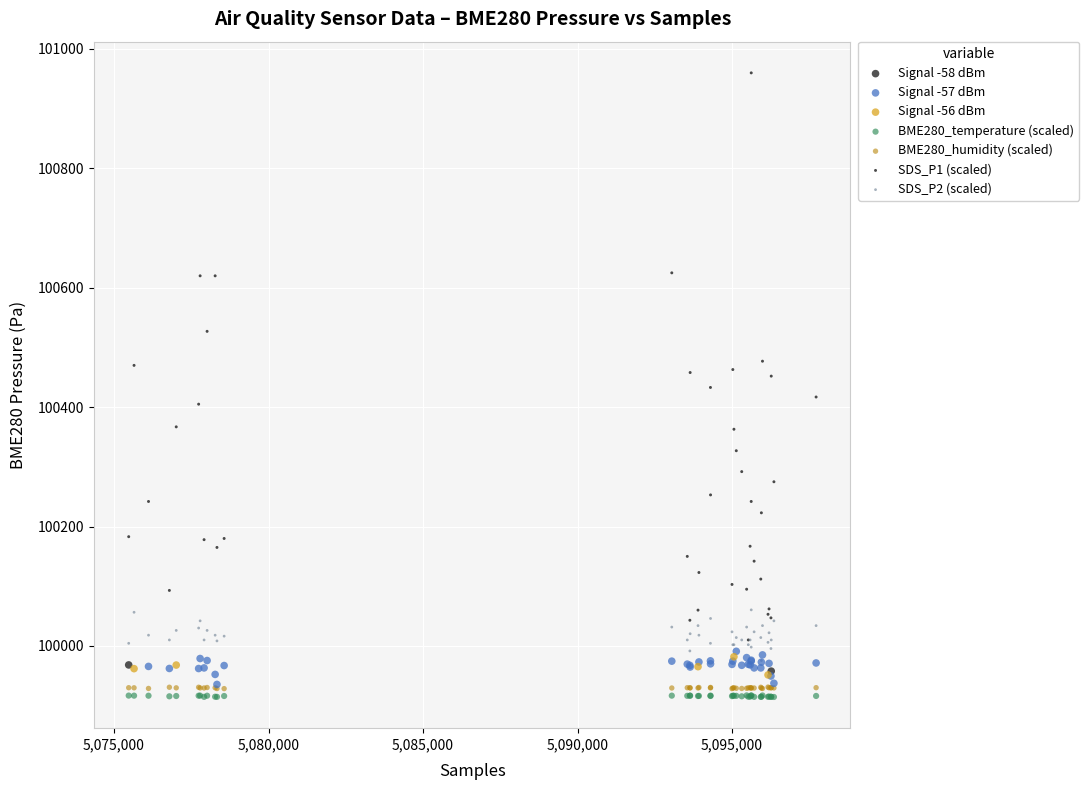

What are all the series names shown in the legend?

Signal -58 dBm, Signal -57 dBm, Signal -56 dBm, BME280_temperature (scaled), BME280_humidity (scaled), SDS_P1 (scaled), SDS_P2 (scaled)